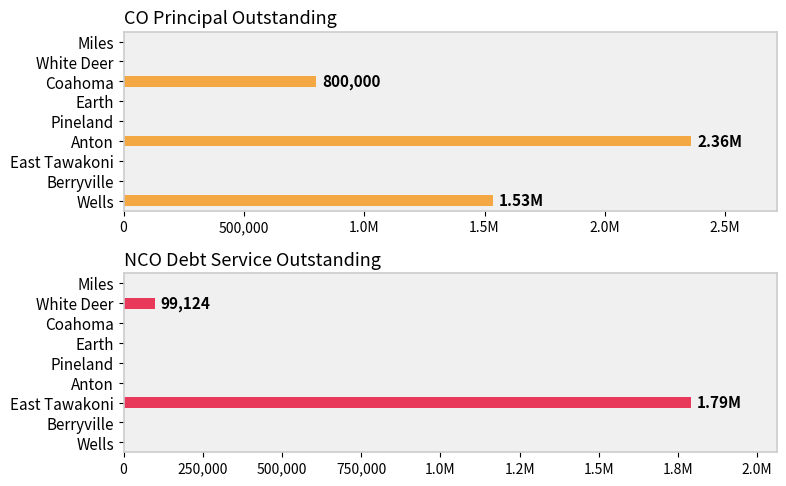

How many bars are there in total?

18